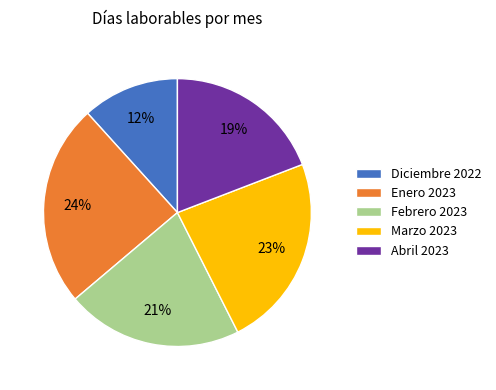

The Enero 2023 slice represents 16% of the pie. True or false?

False